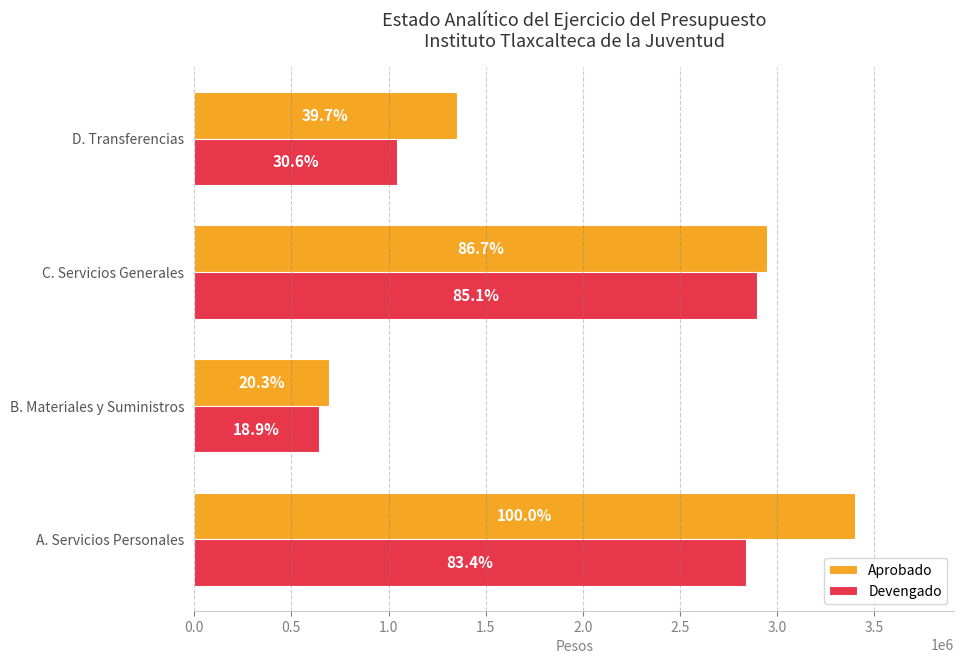

What is the highest value of the Aprobado series?

3401254